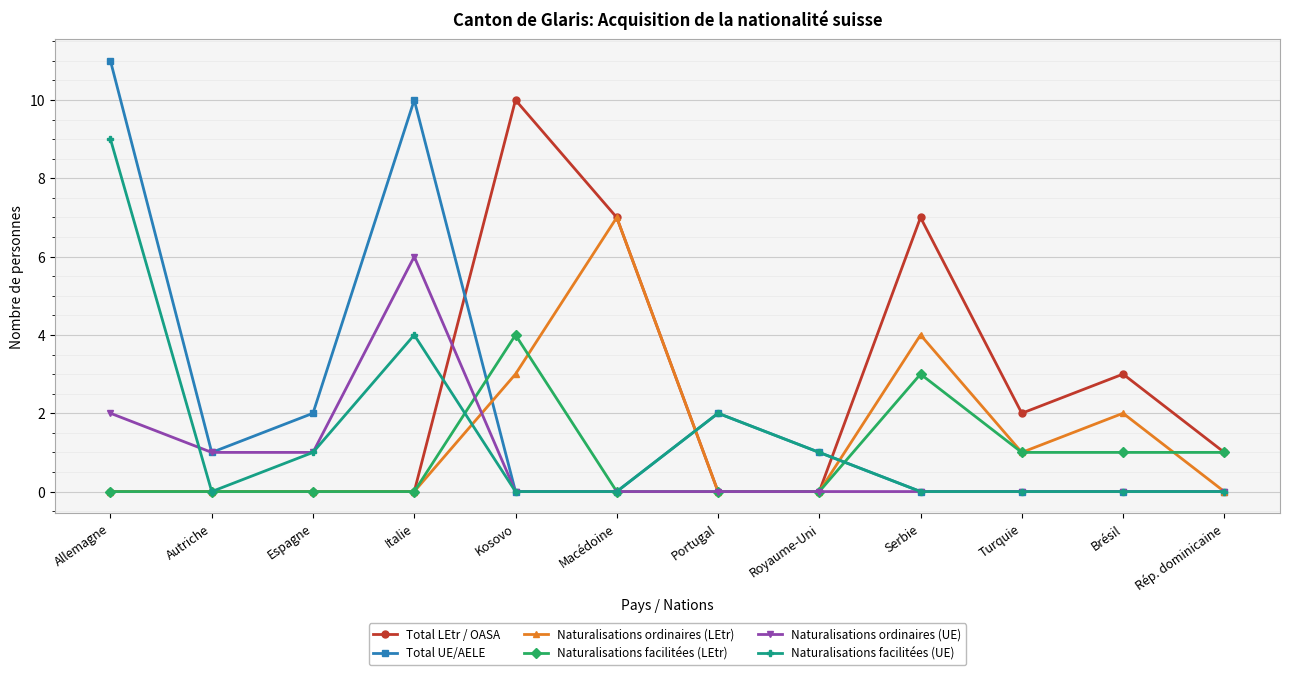

What is the difference between the Naturalisations facilitées (UE) values at Brésil and Espagne?

1